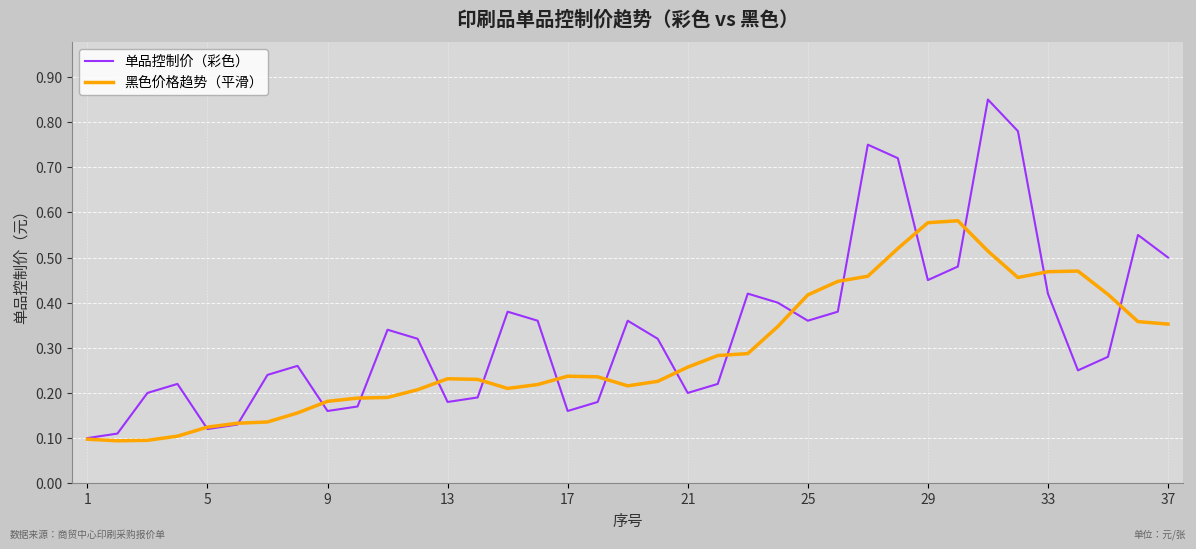

Count the 黑色价格趋势（平滑） values in the range 0 to 1.

37